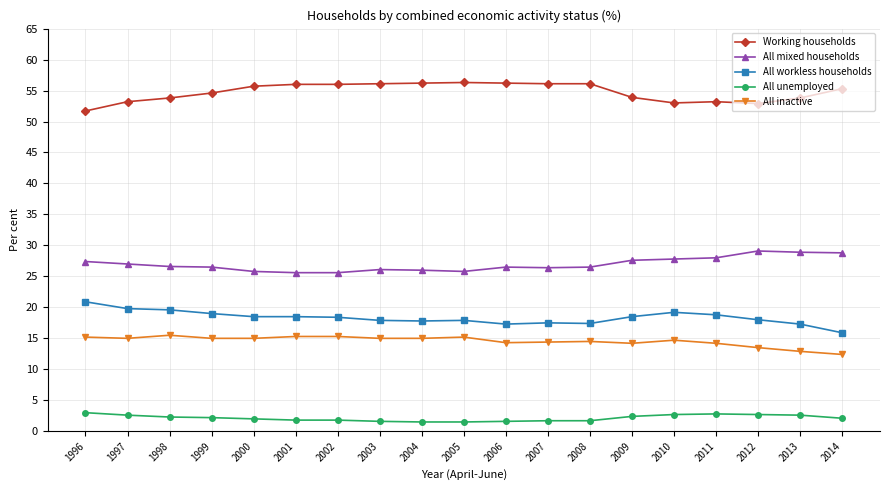

The value of All inactive at 1996 is 7.6. True or false?

False